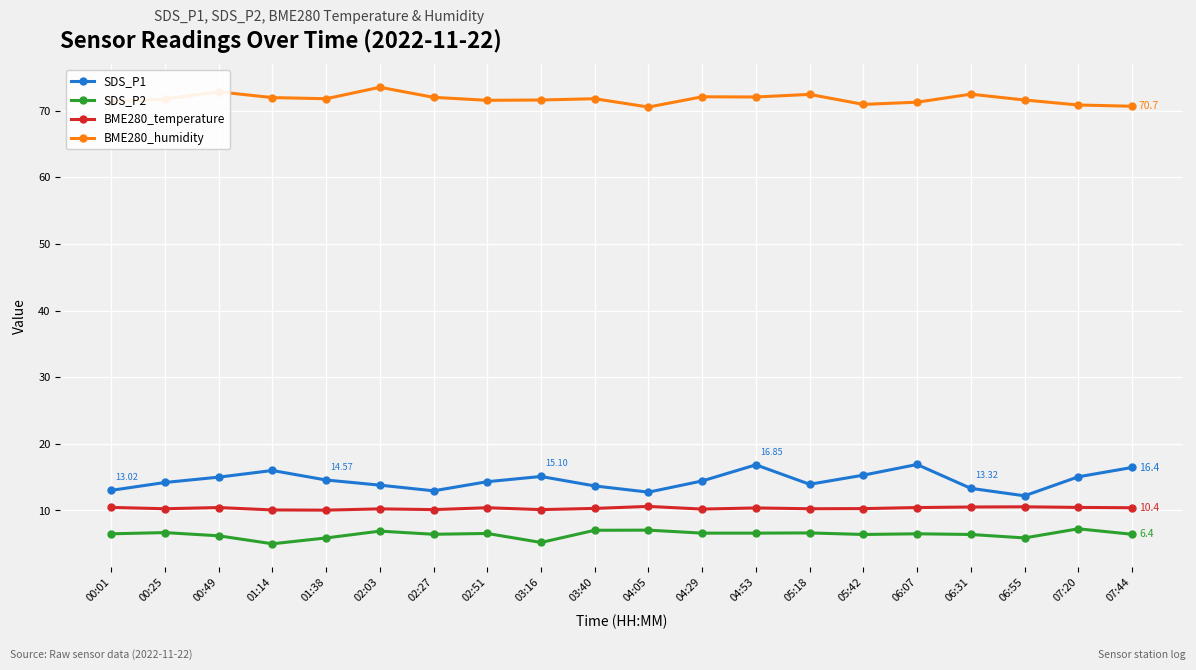

Is it true that BME280_humidity equals 23.0 at 02:27?

False